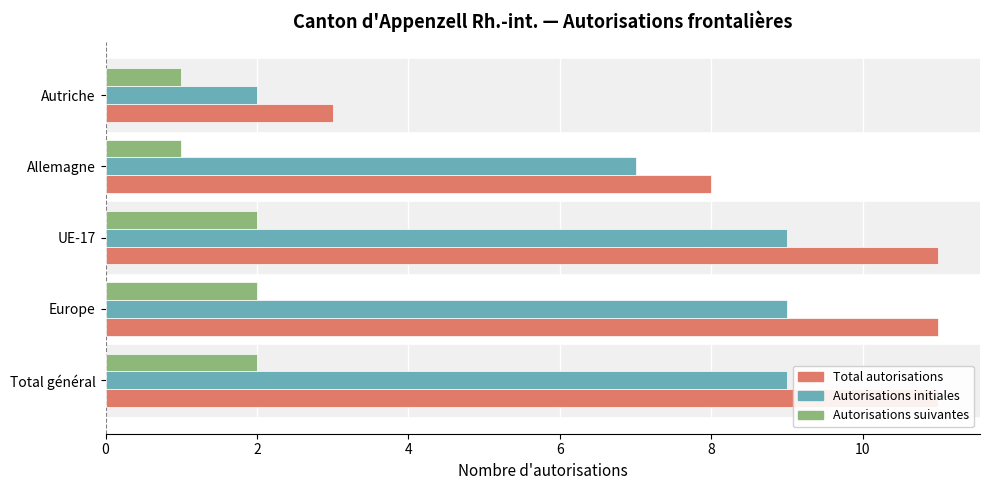

True or false: Autorisations suivantes has a value of 1 at Autriche.

True